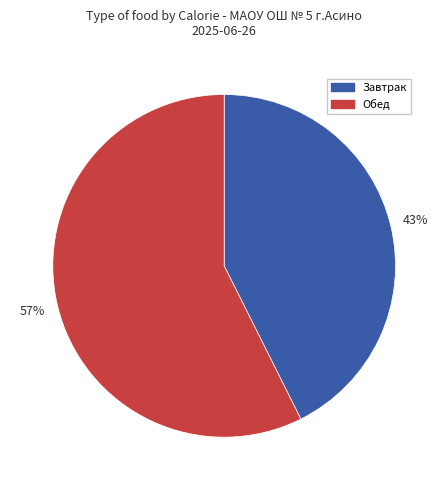

Is there any slice that represents more than half of the pie?

Yes